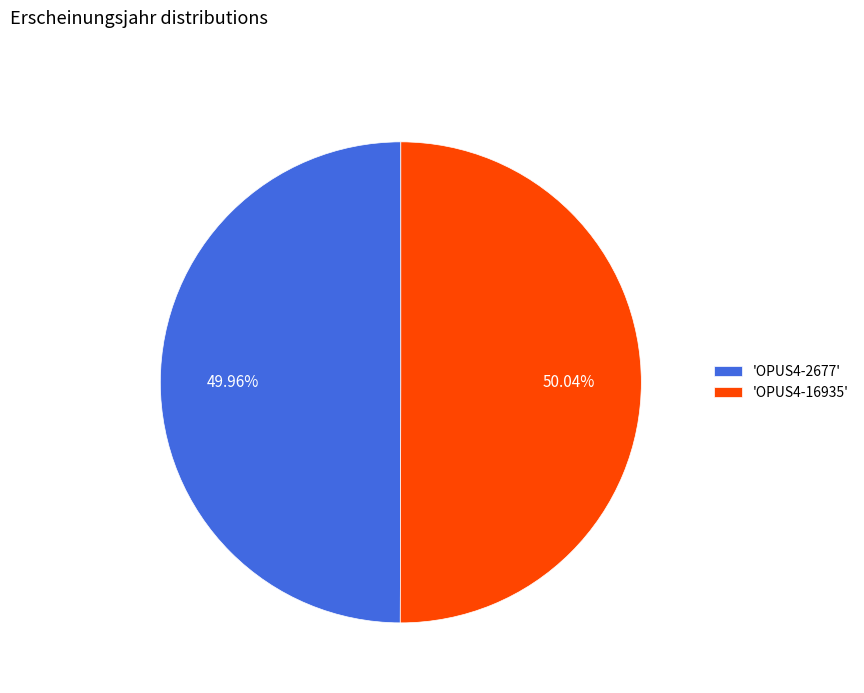

Approximately how many times larger is the value at 'OPUS4-2677' compared to 'OPUS4-16935'?

1.0